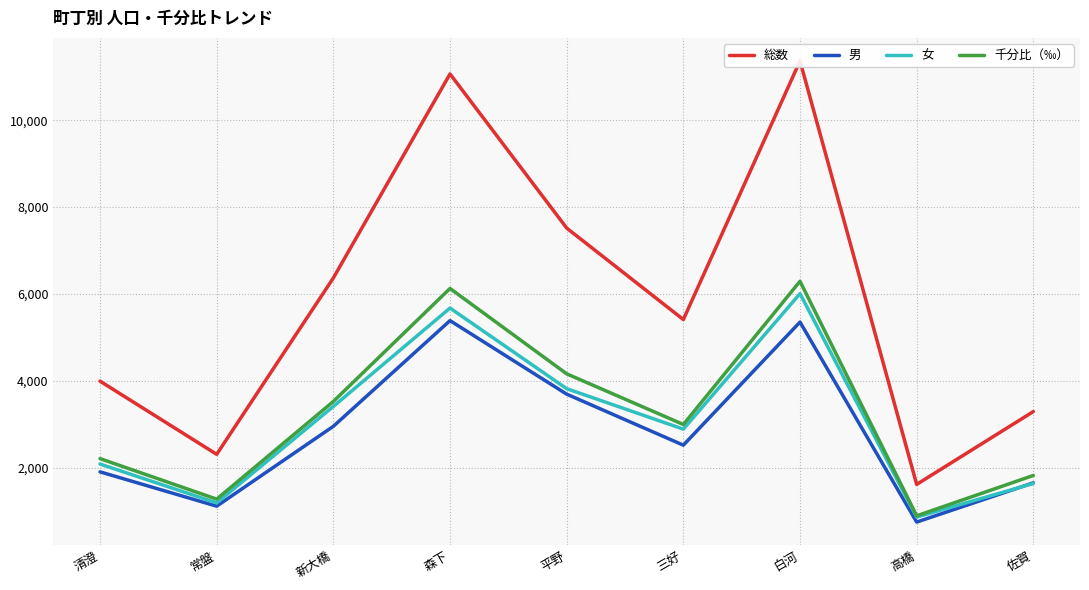

True or false: 総数 has more than 0 points higher than both neighbors.

True